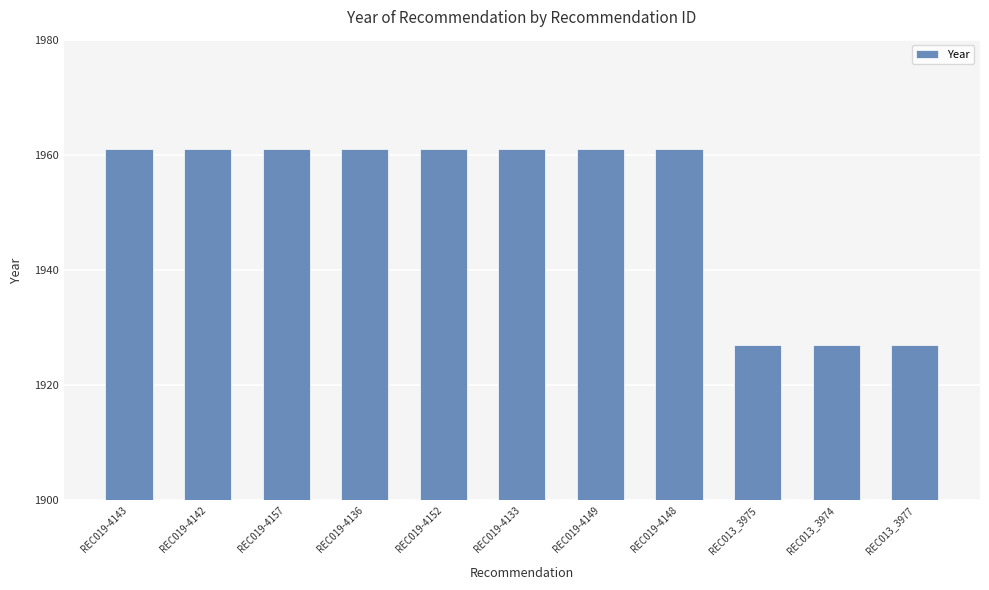

How many values are between 1927 and 1961?

11